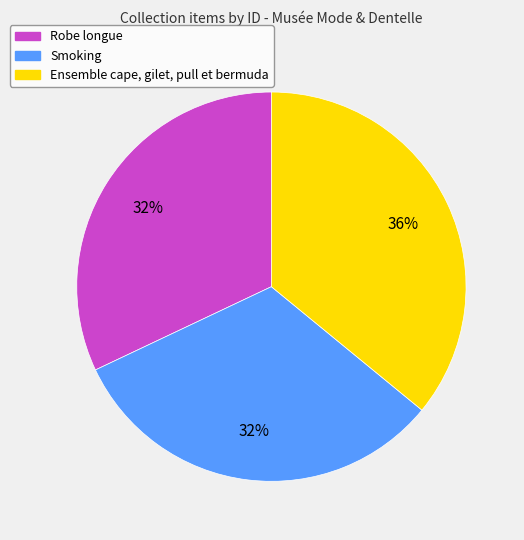

The Ensemble cape, gilet, pull et bermuda slice represents 26% of the pie. True or false?

False